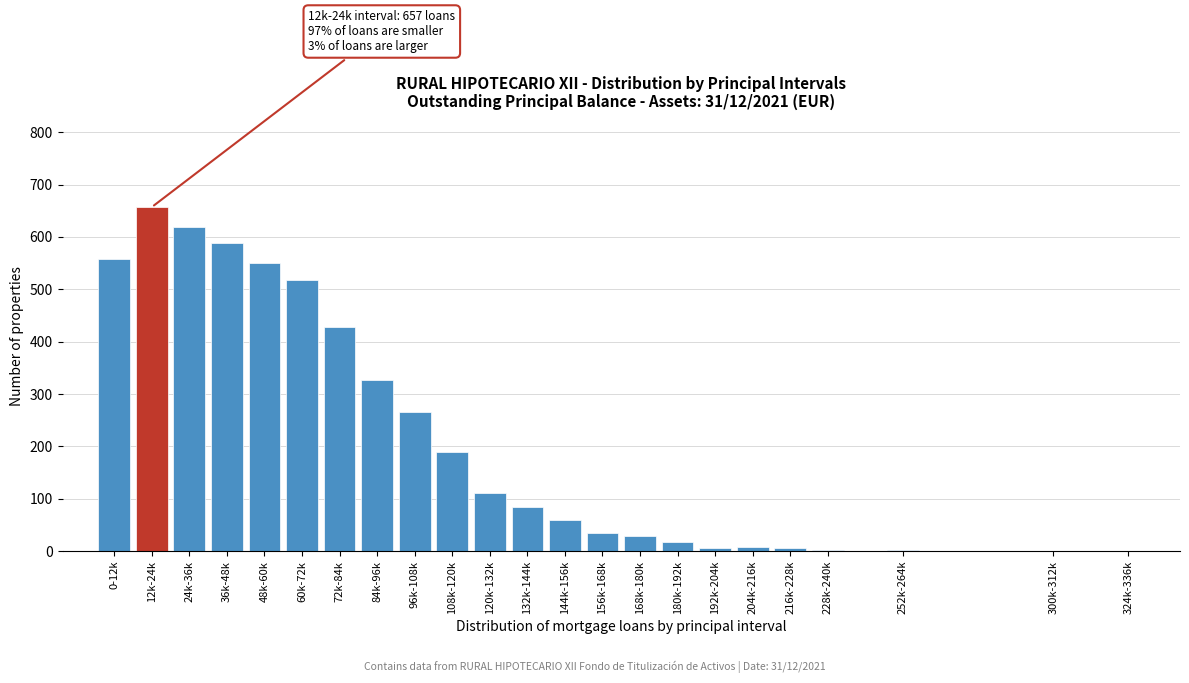

The chart shows a value of 58 at 120k-132k. True or false?

False